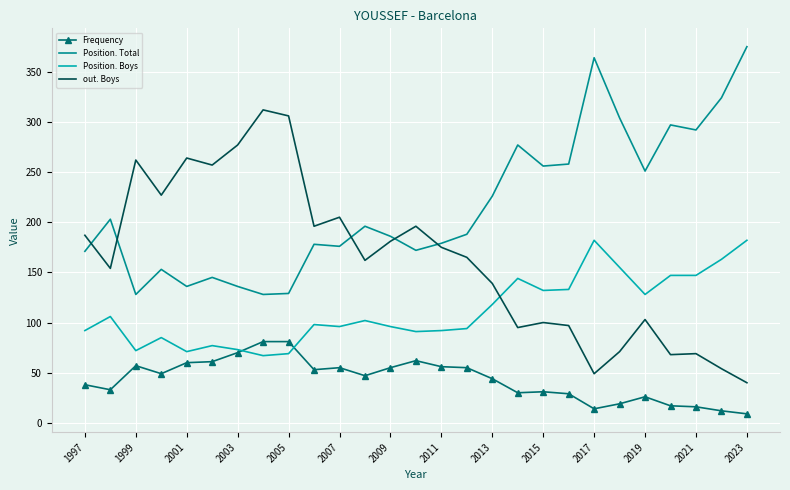

Which series has the largest total across all categories?

Position. Total